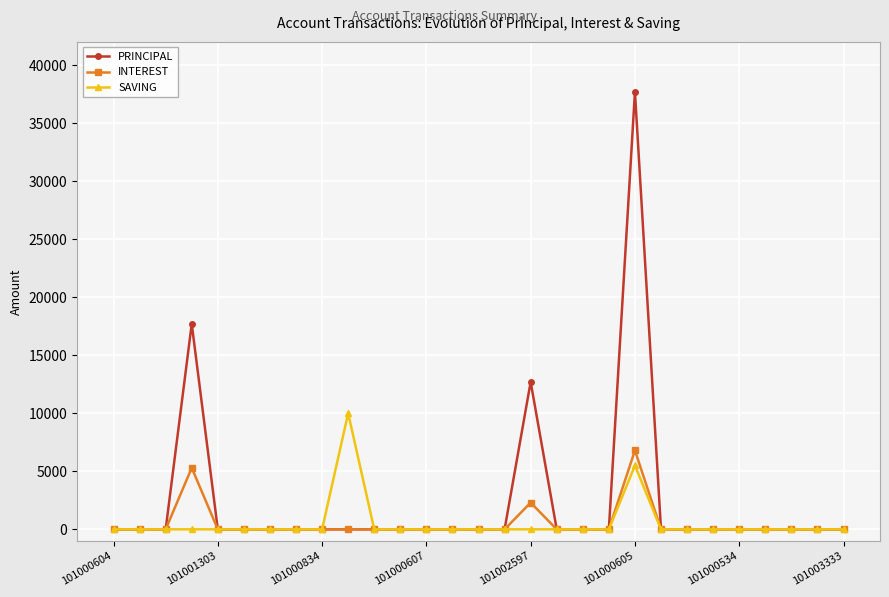

At how many categories does at least one series exceed 2499?

4